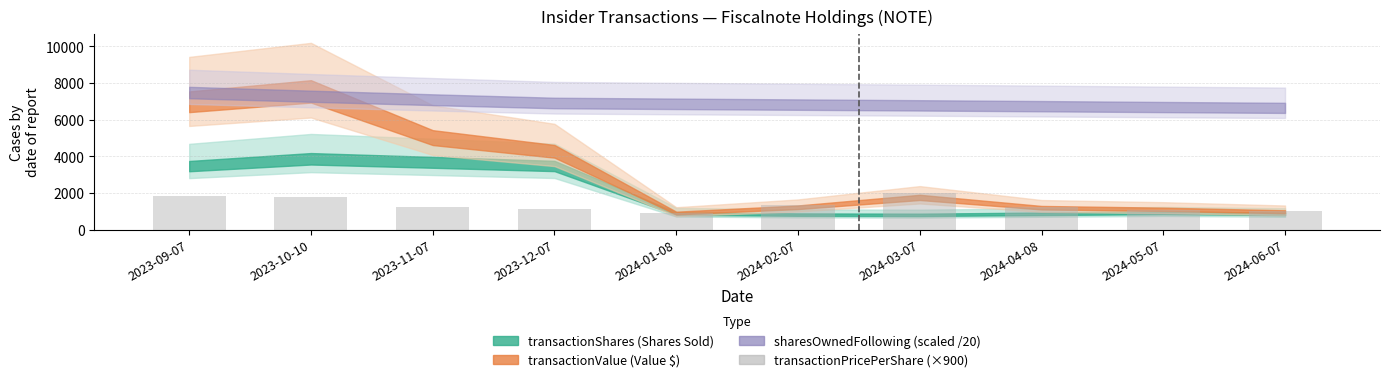

What value does the data have at 2024-05-07?

1089.1